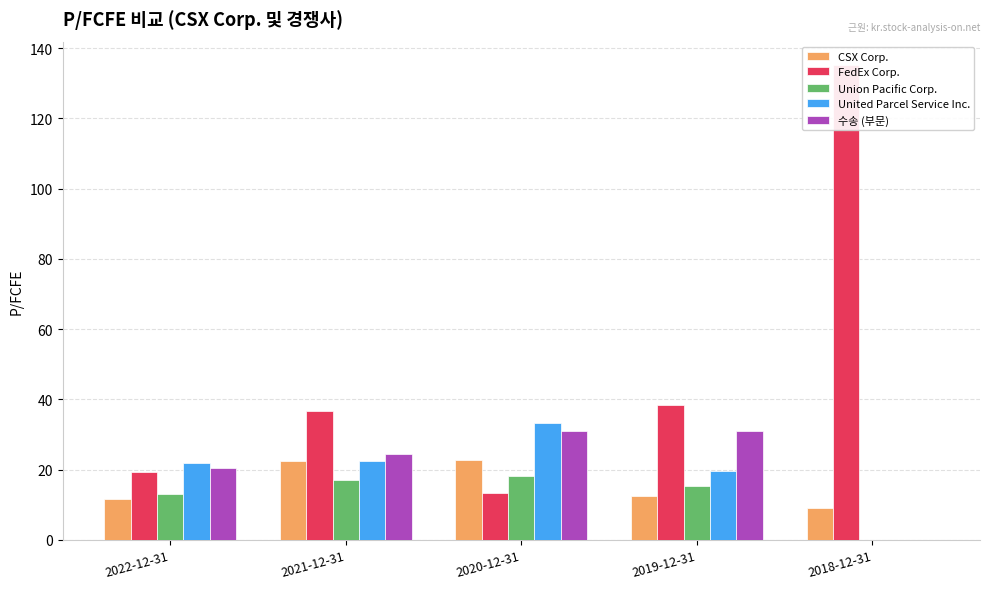

What is the sum of all FedEx Corp. values?

243.1